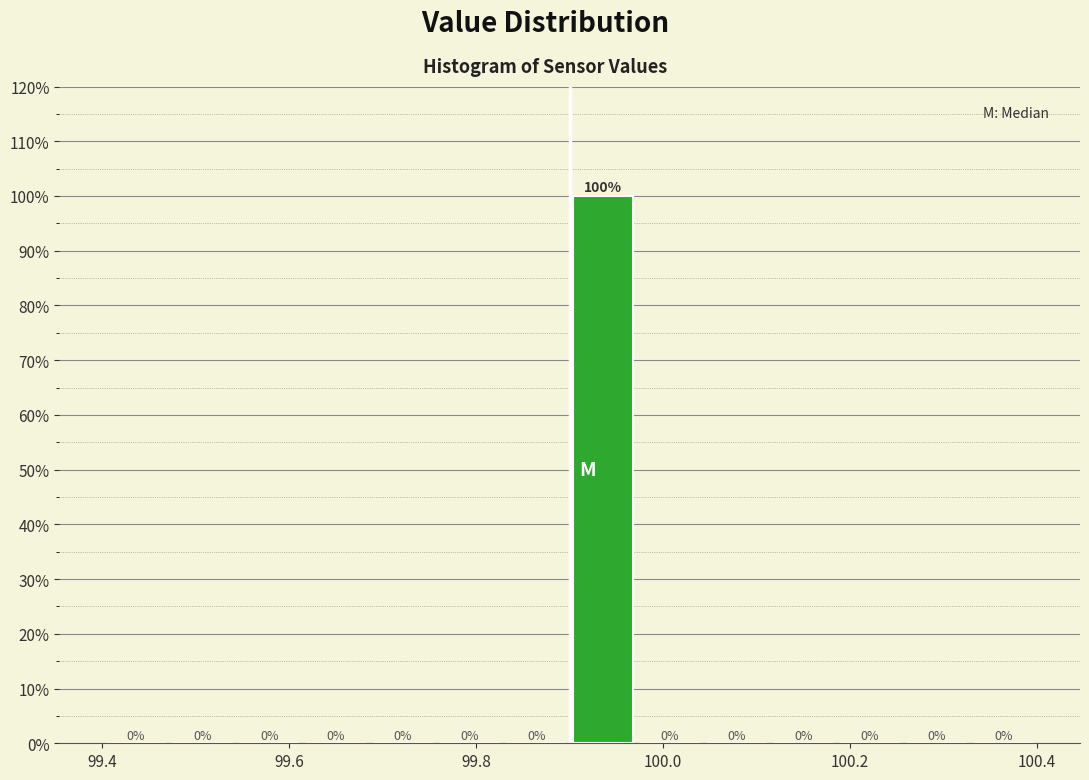

Around what value on the x-axis is the tallest bar? Give the approximate position of its centre, as read against the axis.

99.94